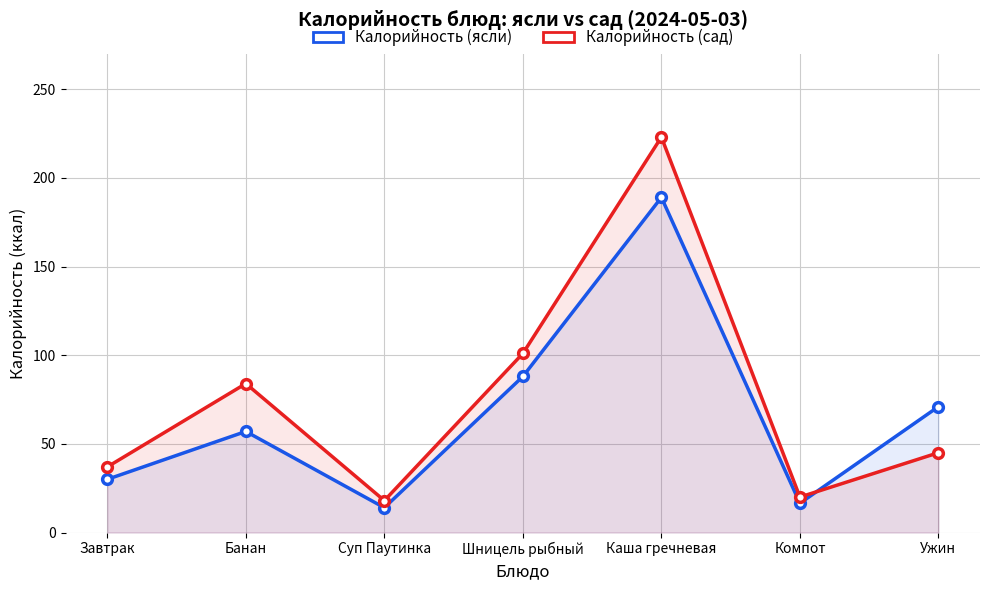

Which has a higher value, Ужин or Суп Паутинка?

Ужин